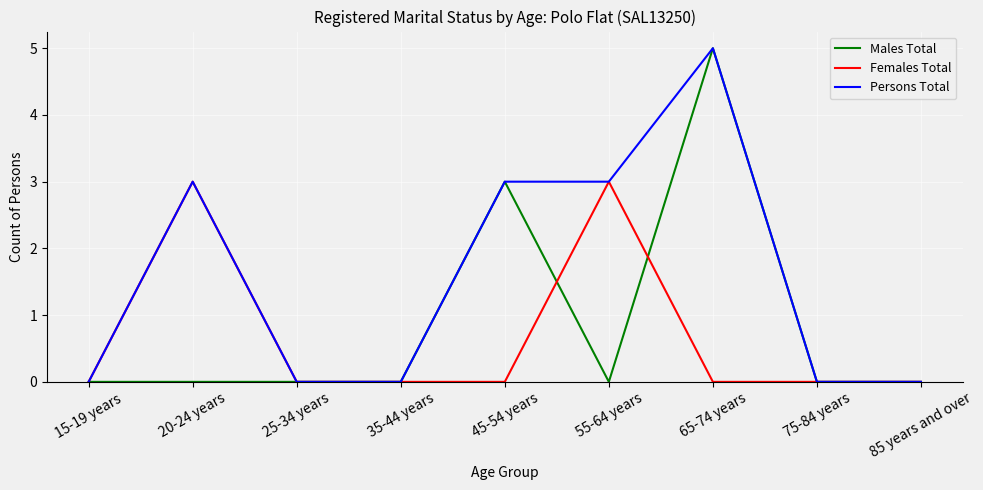

What is the spread (max minus min) of values at 65-74 years?

5